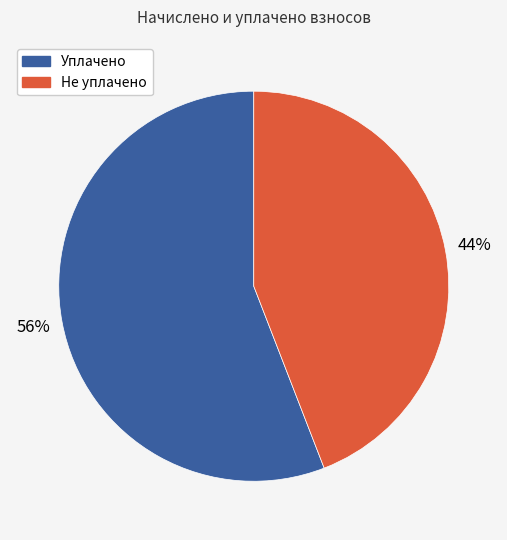

Does any single category account for the majority?

Yes